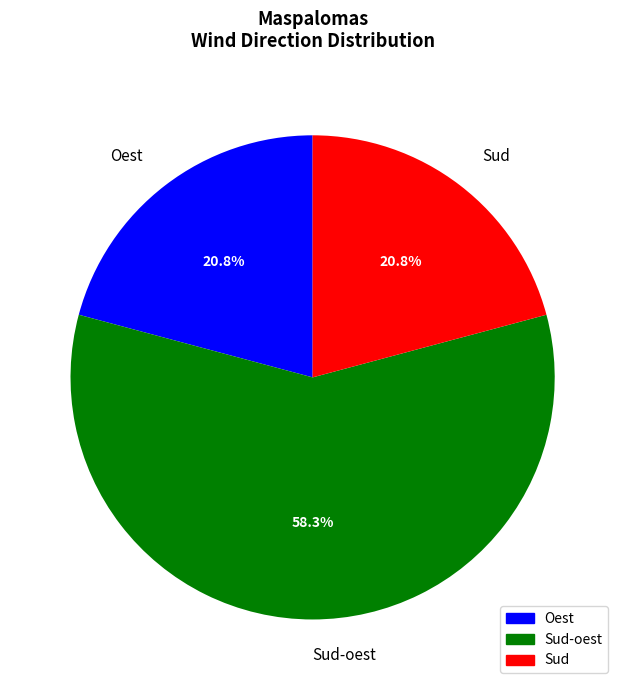

What is the largest slice in the pie chart?

Sud-oest